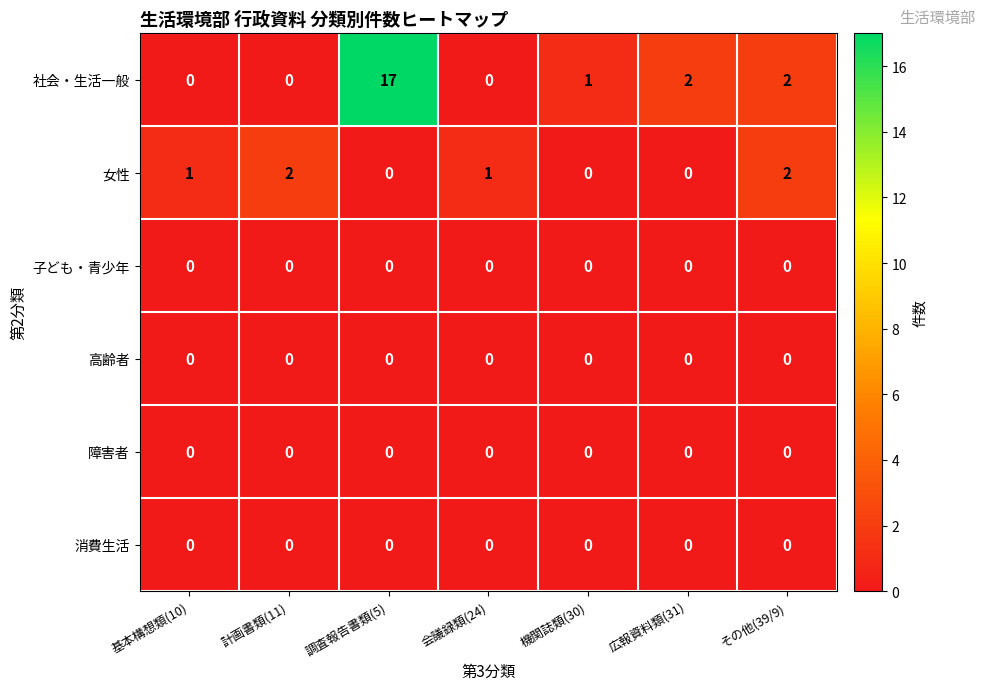

Count the number of categories in the chart.

7